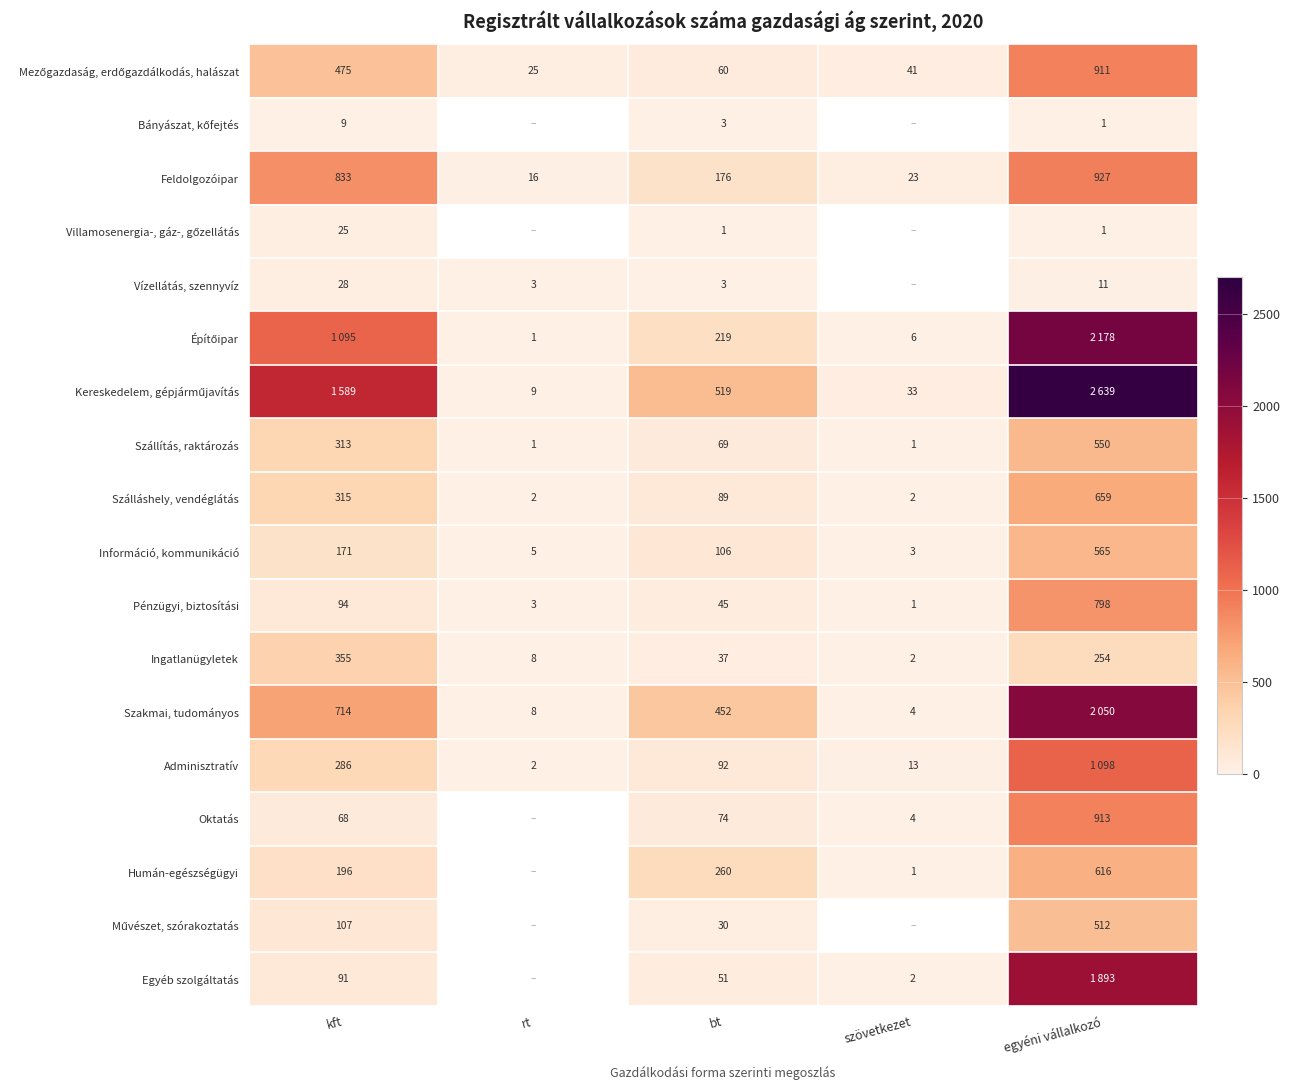

At which label is Információ, kommunikáció closest to 284?

kft